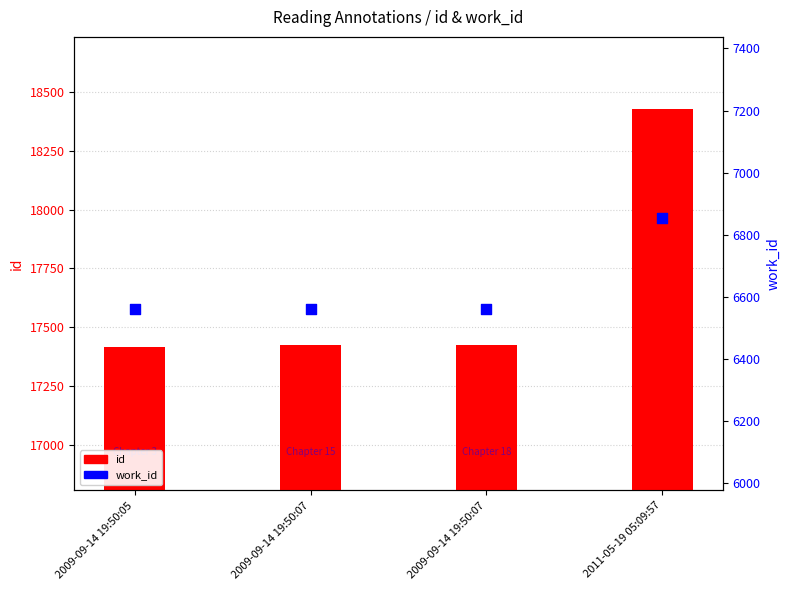

At how many categories does at least one series exceed 8294?

4